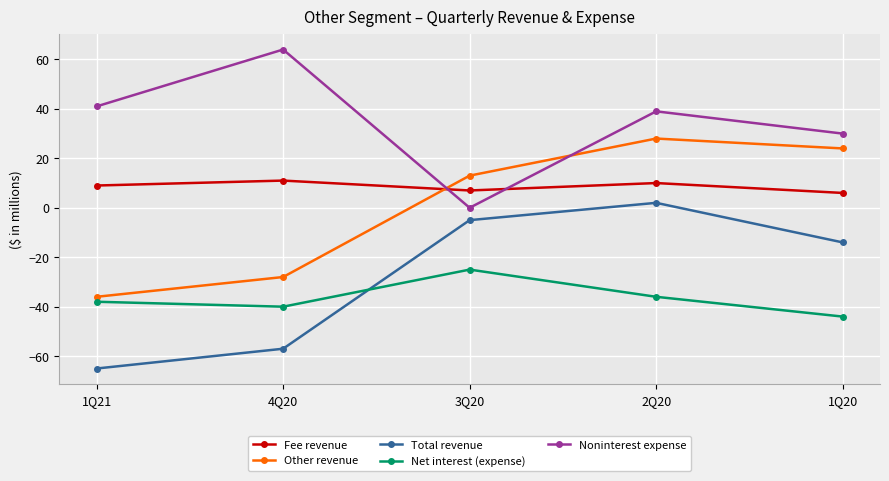

True or false: Total revenue and Noninterest expense intersect in this chart.

False